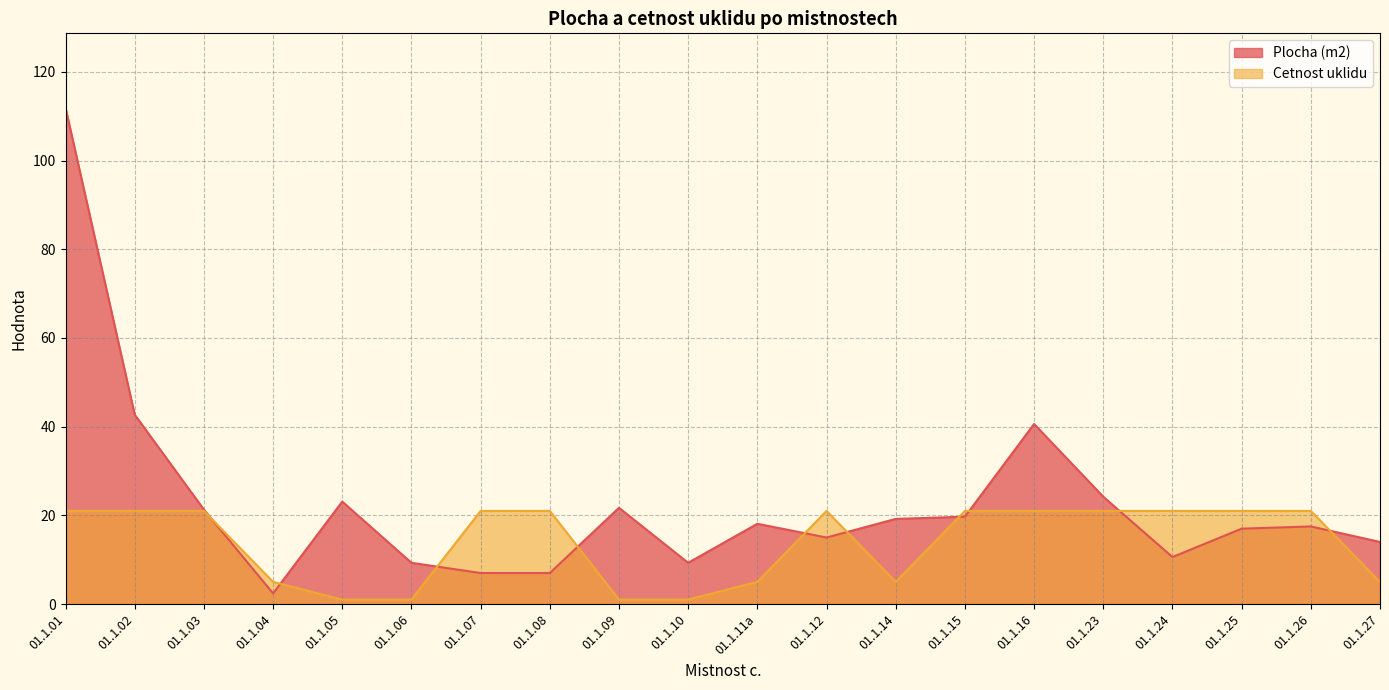

Which category has the lowest value in the Cetnost uklidu series?

01.1.05